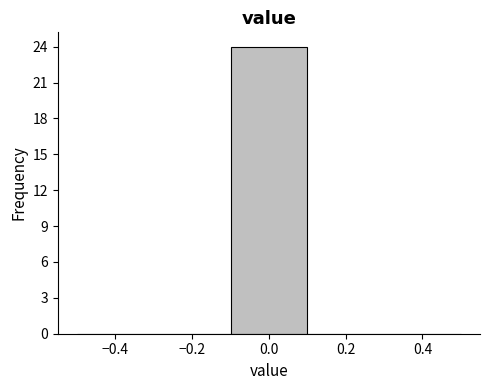

Reading left to right, transcribe this chart: for each bar, give the range it covers on the x-axis and its height. The values are not printed on the chart, so give them approximately, as read against the axis.

-0.5 to -0.3: 0
-0.3 to -0.1: 0
-0.1 to 0.1: 24
0.1 to 0.3: 0
0.3 to 0.5: 0